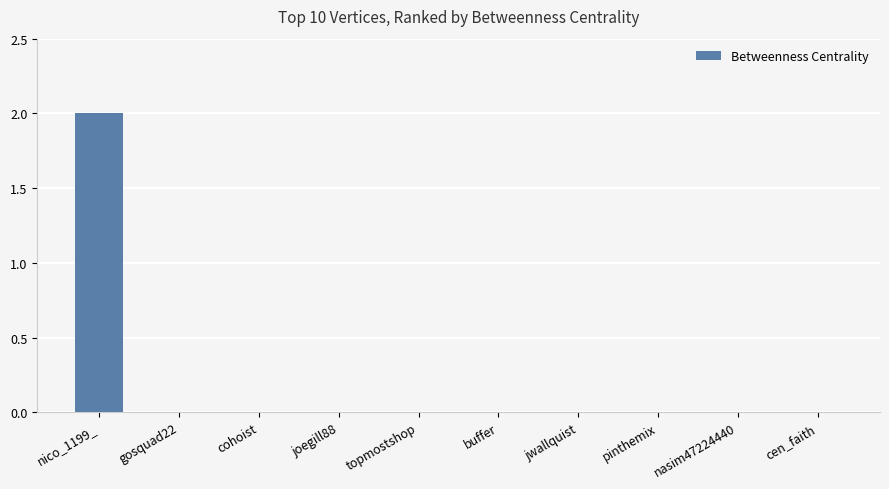

Is it true that the value at joegill88 is 1?

False